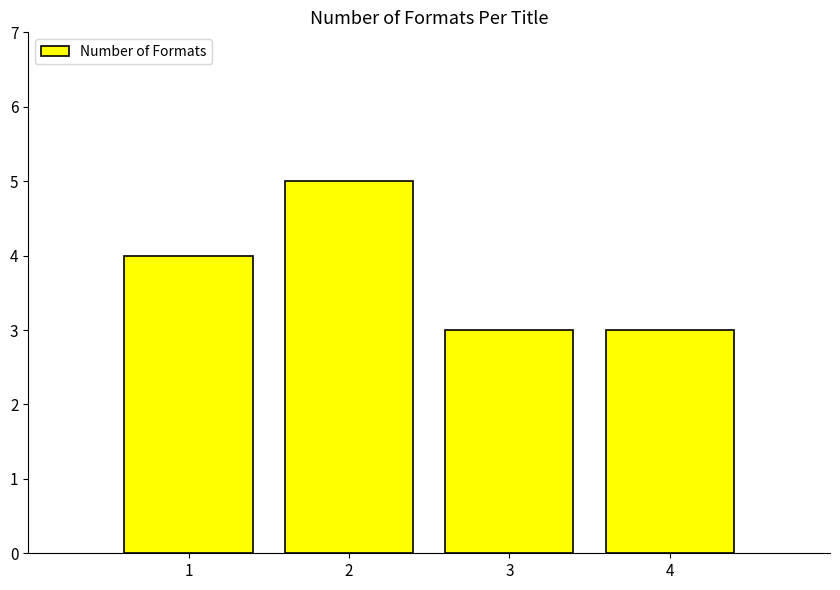

Does the chart contain stacked bars?

No